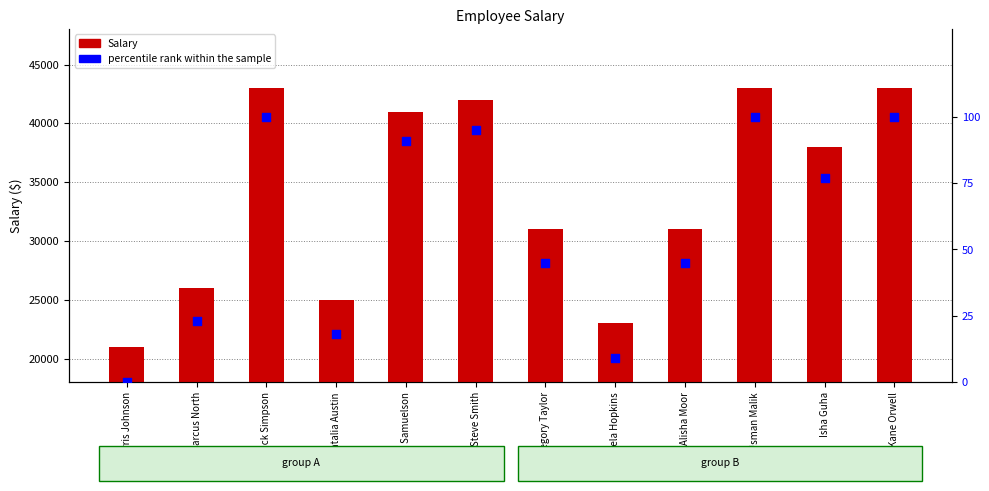

Which series has the largest Y range (max minus min)?

Salary